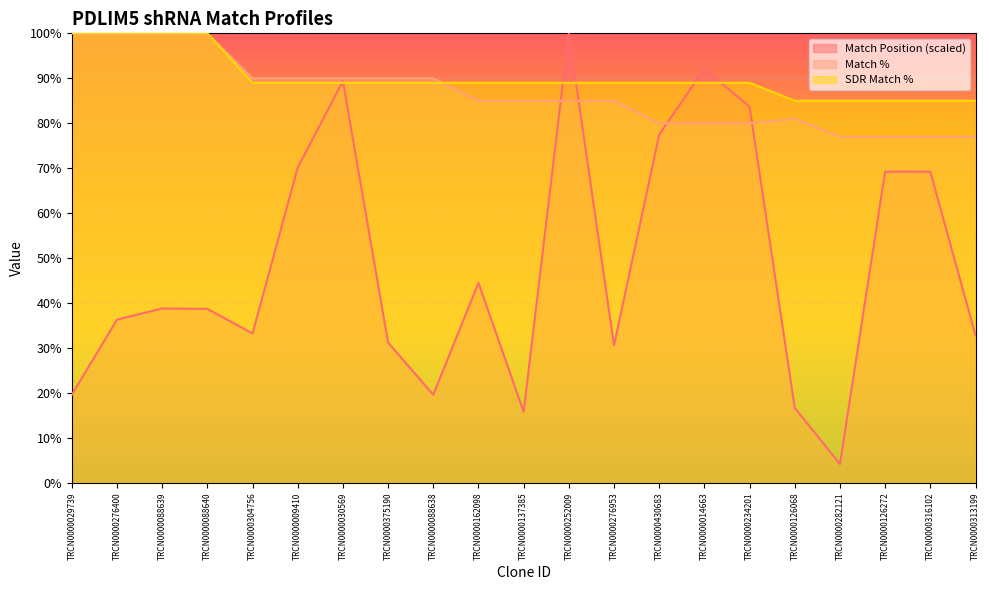

What position from the right is TRCN0000088638?

13